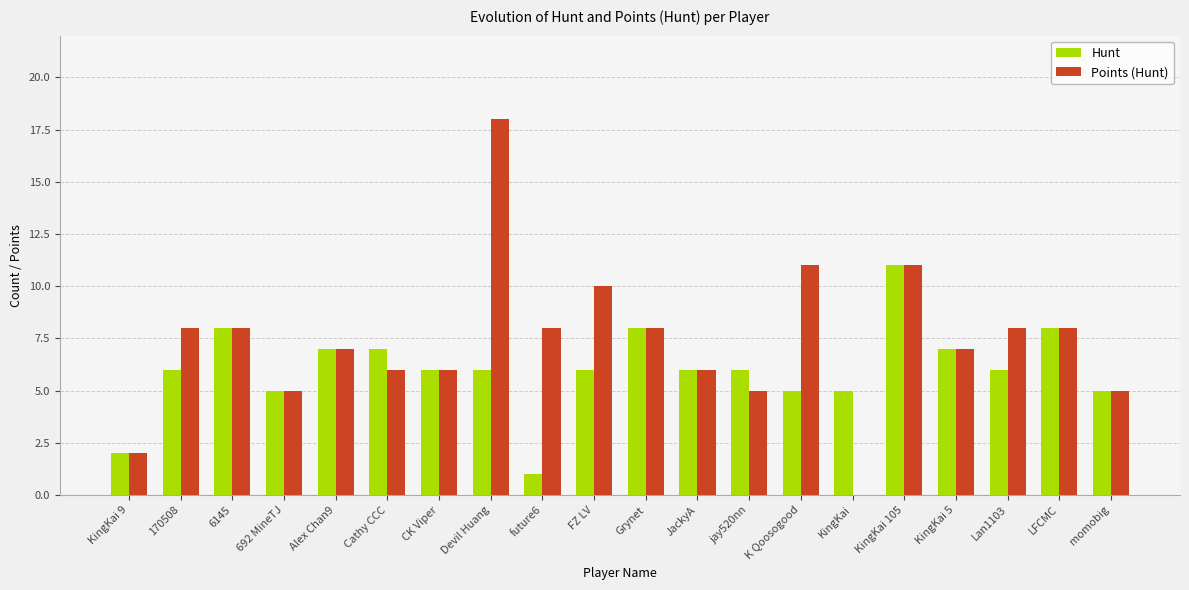

What is the highest value of the Hunt series?

11